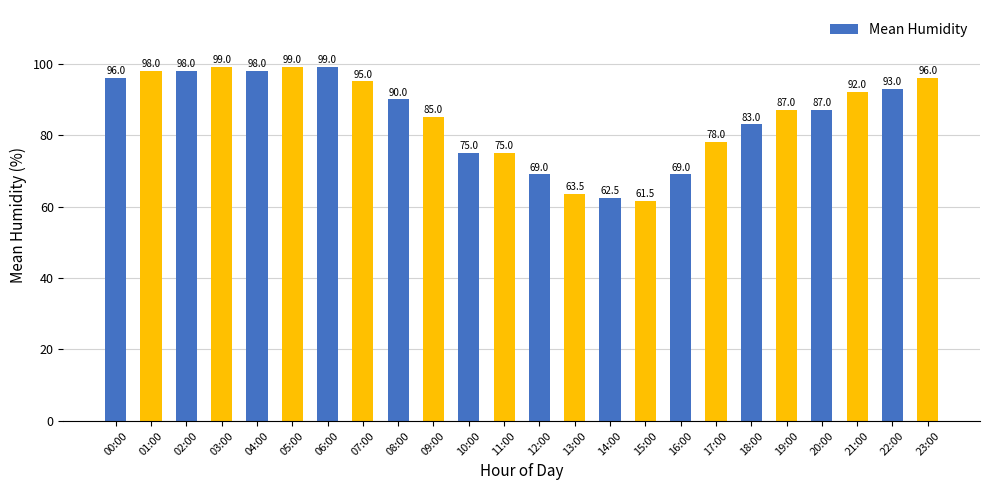

What is the sum of all values?

2048.5